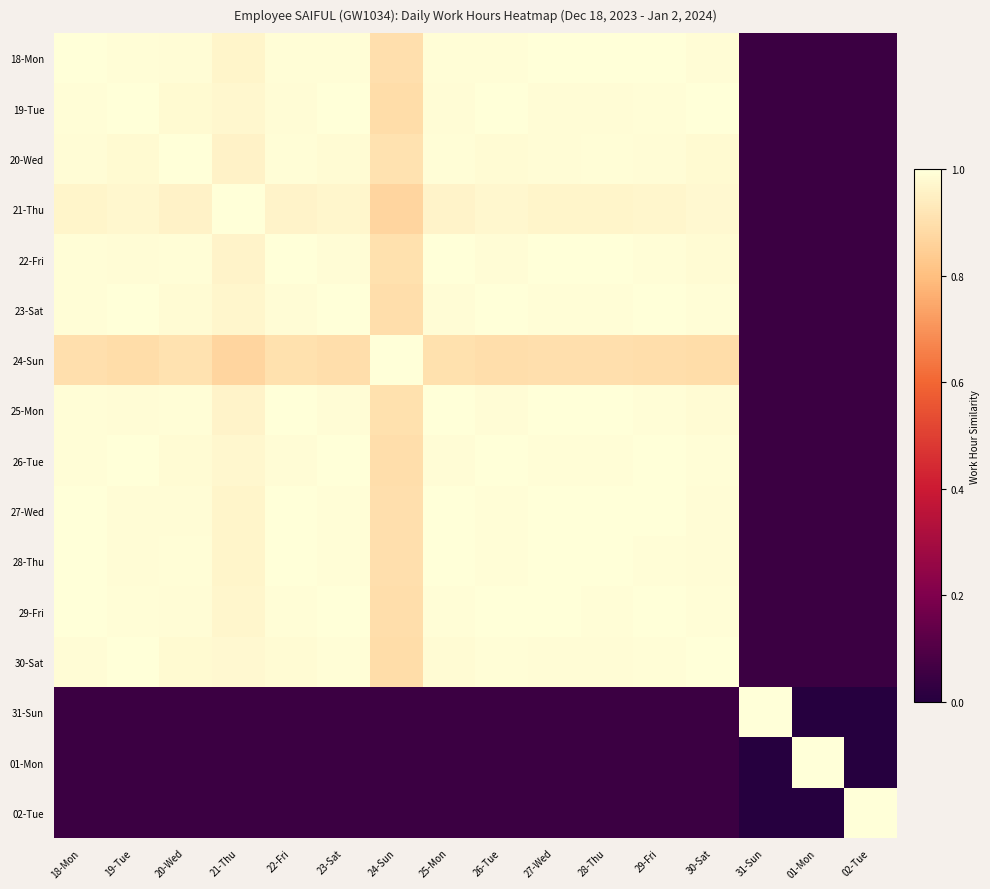

At which category does the chart reach its minimum across all series?

01-Mon